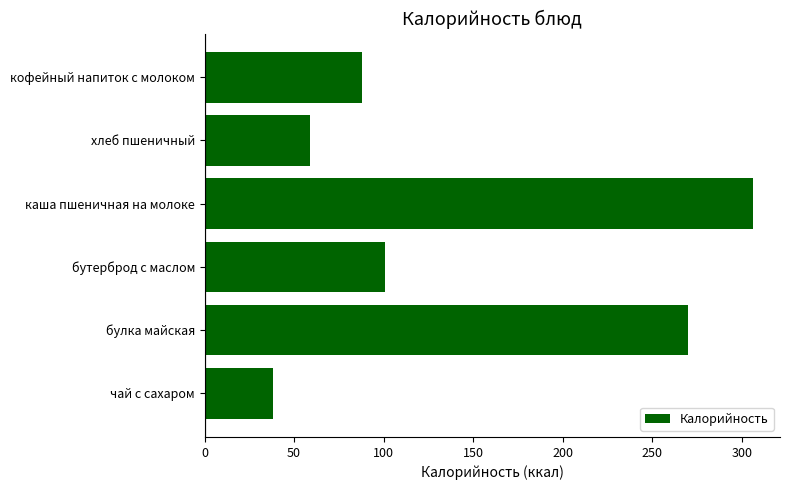

Is it true that the value at чай с сахаром is 38?

True